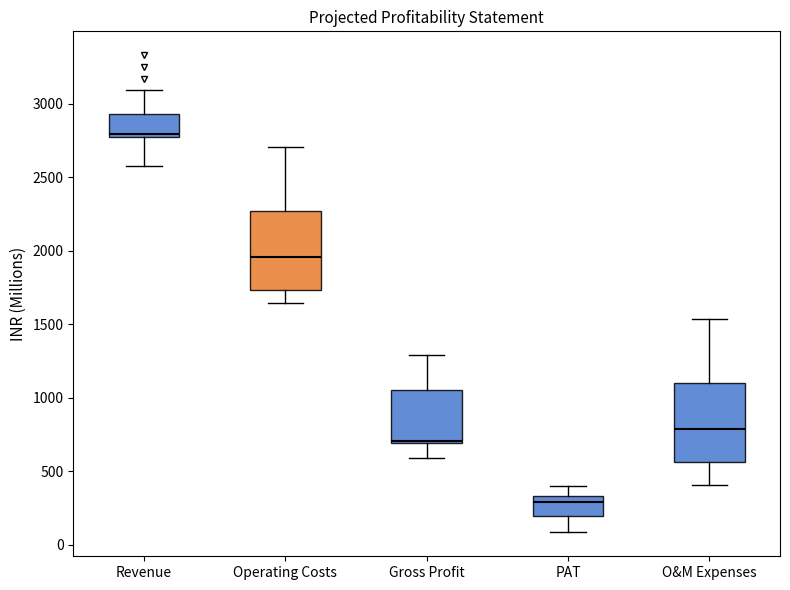

Reading left to right, read every box against the y-axis: the position of its median line, the range the box covers, and the ends of its whiskers. The values are not printed on the chart, so give them approximately, as read against the axis.

Revenue: median 2800, box 2750 to 2950, whiskers 2600 to 3100
Operating Costs: median 1950, box 1750 to 2250, whiskers 1650 to 2700
Gross Profit: median 700 (just above the box's lower edge), box 700 to 1050, whiskers 600 to 1300
PAT: median 300, box 200 to 350, whiskers 100 to 400
O&M Expenses: median 800, box 550 to 1100, whiskers 400 to 1550